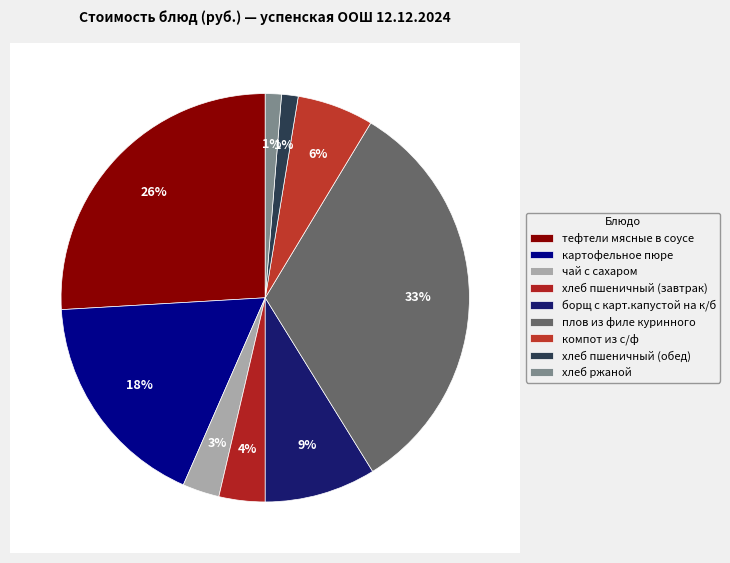

Is тефтели мясные в соусе the majority of the pie?

No